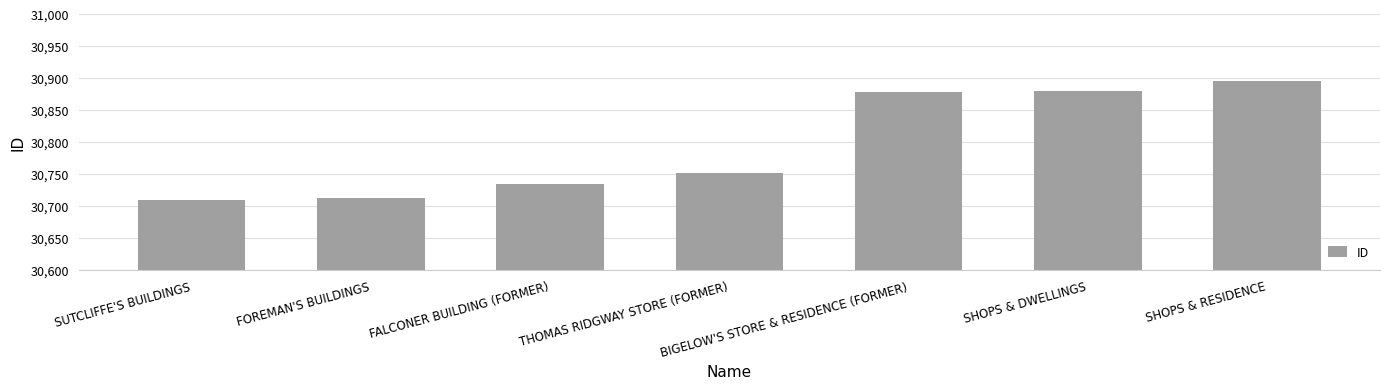

What is the sum of the values at THOMAS RIDGWAY STORE (FORMER) and BIGELOW'S STORE & RESIDENCE (FORMER)?

61630